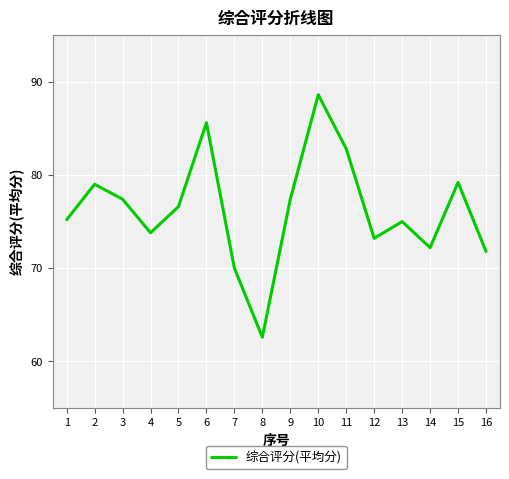

The chart shows a value of 15.7 at 3. True or false?

False